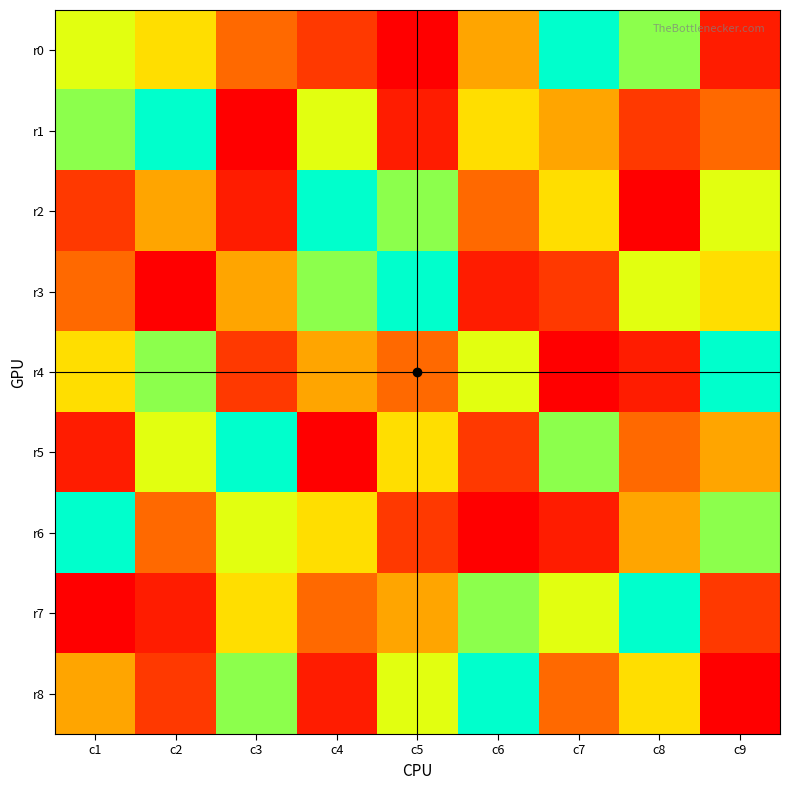

Reading right to left, transcribe all the data shown in this chart.

r0: c9=2	c8=8	c7=9	c6=5	c5=1	c4=3	c3=4	c2=6	c1=7
r1: c9=4	c8=3	c7=5	c6=6	c5=2	c4=7	c3=1	c2=9	c1=8
r2: c9=7	c8=1	c7=6	c6=4	c5=8	c4=9	c3=2	c2=5	c1=3
r3: c9=6	c8=7	c7=3	c6=2	c5=9	c4=8	c3=5	c2=1	c1=4
r4: c9=9	c8=2	c7=1	c6=7	c5=4	c4=5	c3=3	c2=8	c1=6
r5: c9=5	c8=4	c7=8	c6=3	c5=6	c4=1	c3=9	c2=7	c1=2
r6: c9=8	c8=5	c7=2	c6=1	c5=3	c4=6	c3=7	c2=4	c1=9
r7: c9=3	c8=9	c7=7	c6=8	c5=5	c4=4	c3=6	c2=2	c1=1
r8: c9=1	c8=6	c7=4	c6=9	c5=7	c4=2	c3=8	c2=3	c1=5